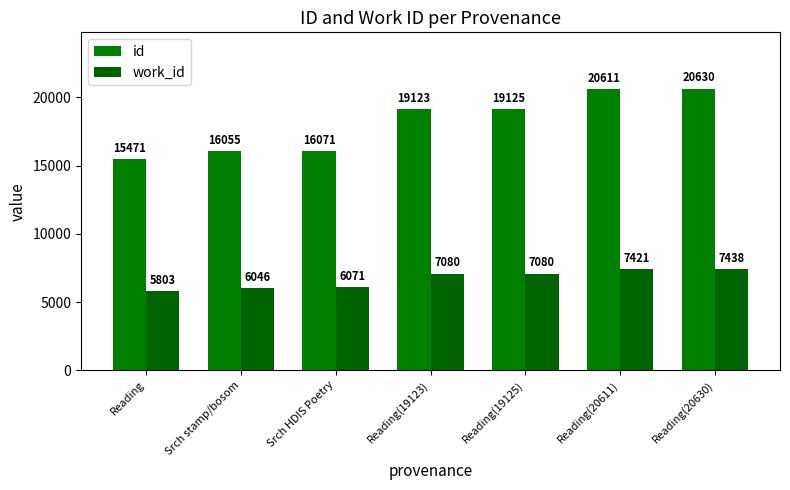

Reading right to left, extract all data points from this chart.

id: 20630	20611	19125	19123	16071	16055	15471
work_id: 7438	7421	7080	7080	6071	6046	5803